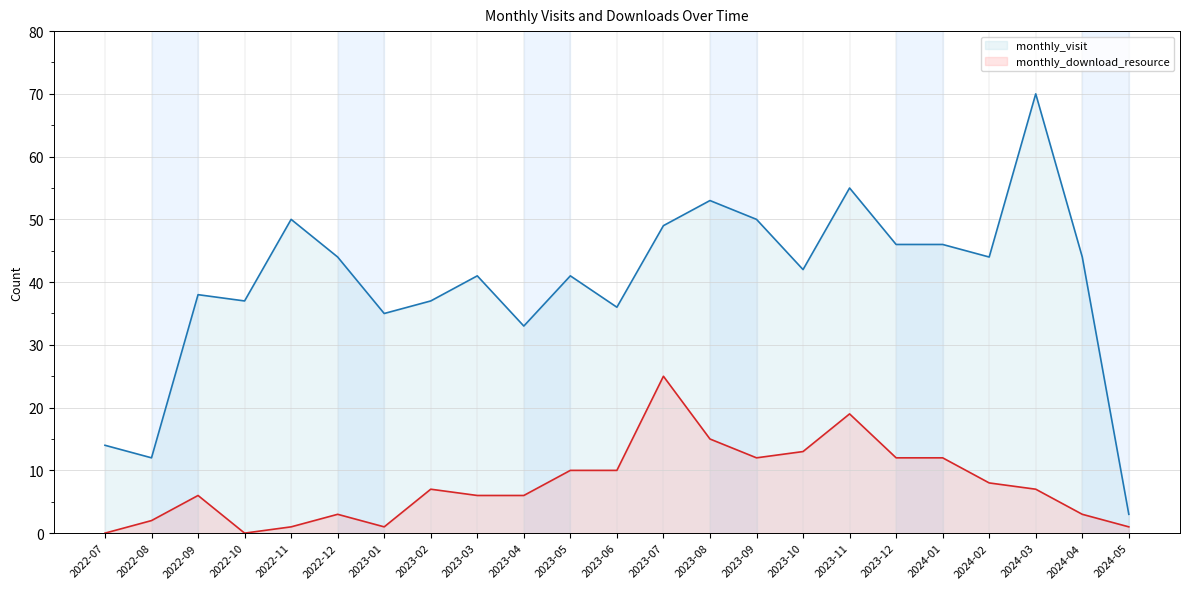

At which label does monthly_download_resource first exceed 7?

2023-05